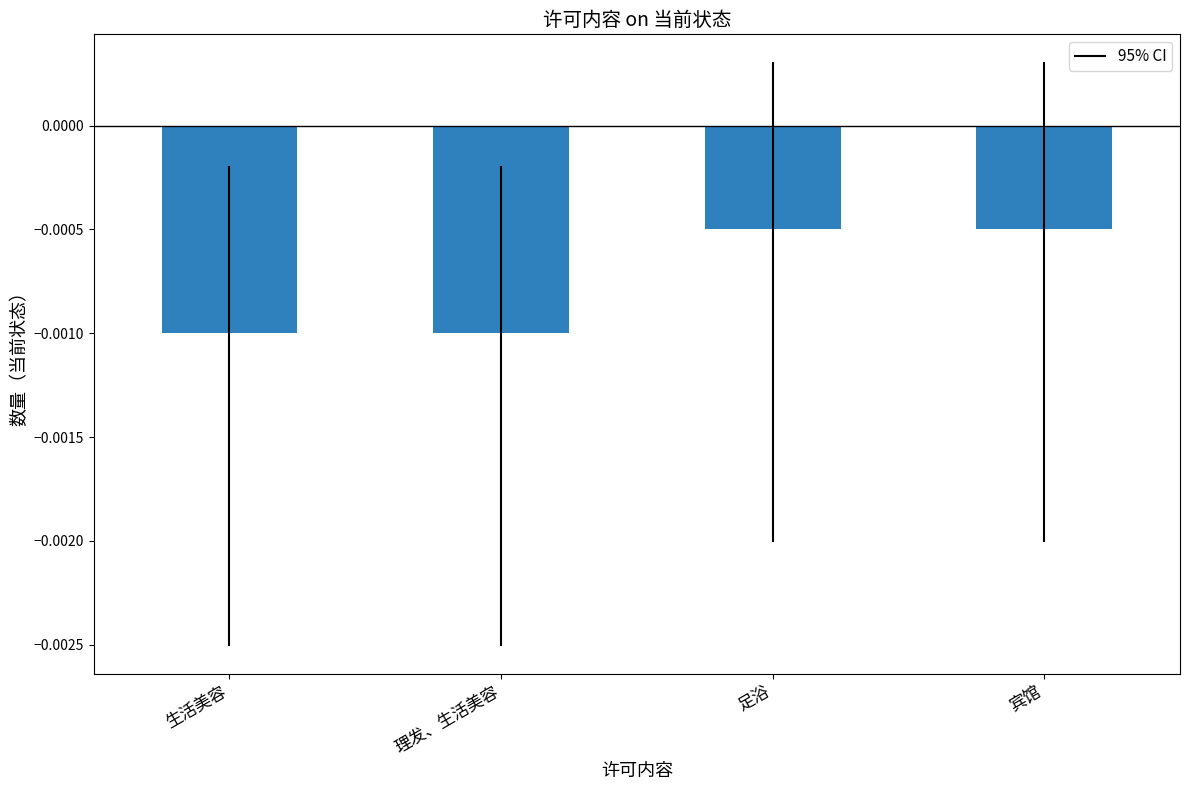

What is the label of the 3rd bar from the right?

理发、生活美容